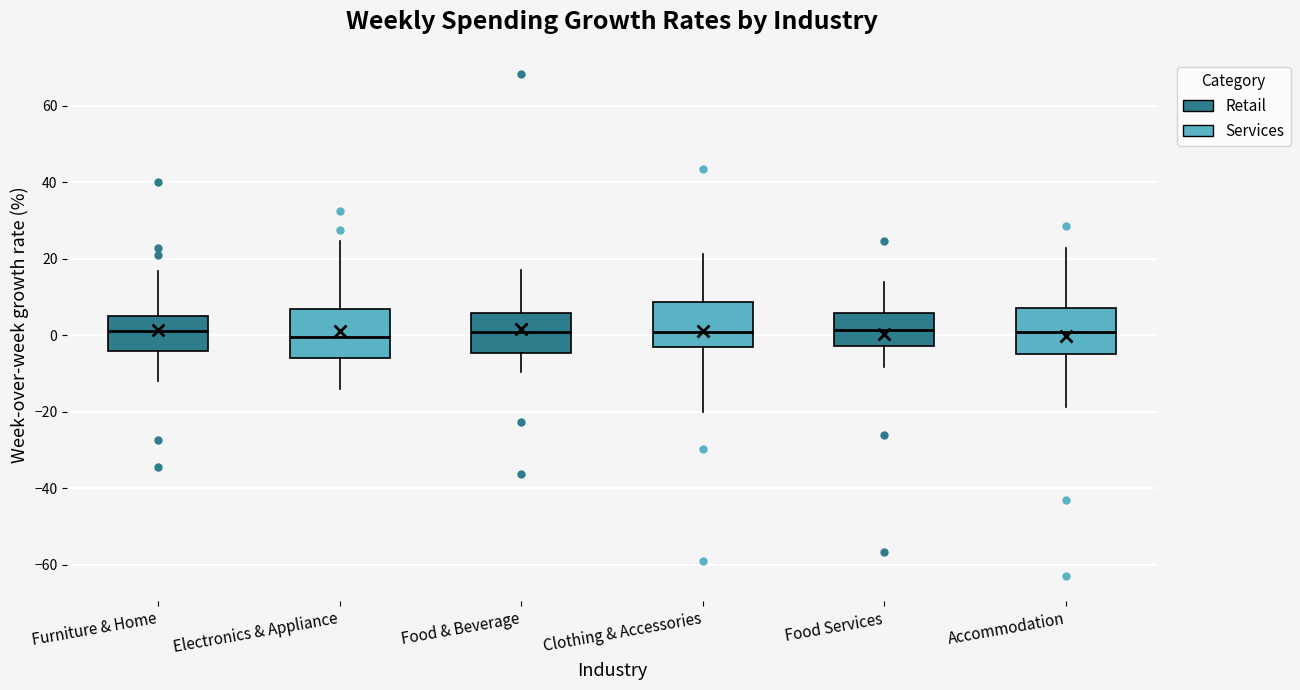

Reading left to right, transcribe this box plot: for each box, give where its median line is, the range the box spans, and where its two whiskers end, as read against the y-axis. The values are not printed on the chart, so give them approximately, as read against the axis.

Furniture & Home: median 2, box -4 to 6, whiskers -12 to 16
Electronics & Appliance: median 0, box -6 to 6, whiskers -14 to 24
Food & Beverage: median 0, box -4 to 6, whiskers -10 to 18
Clothing & Accessories: median 0, box -2 to 8, whiskers -20 to 22
Food Services: median 2, box -2 to 6, whiskers -8 to 14
Accommodation: median 0, box -4 to 8, whiskers -18 to 22